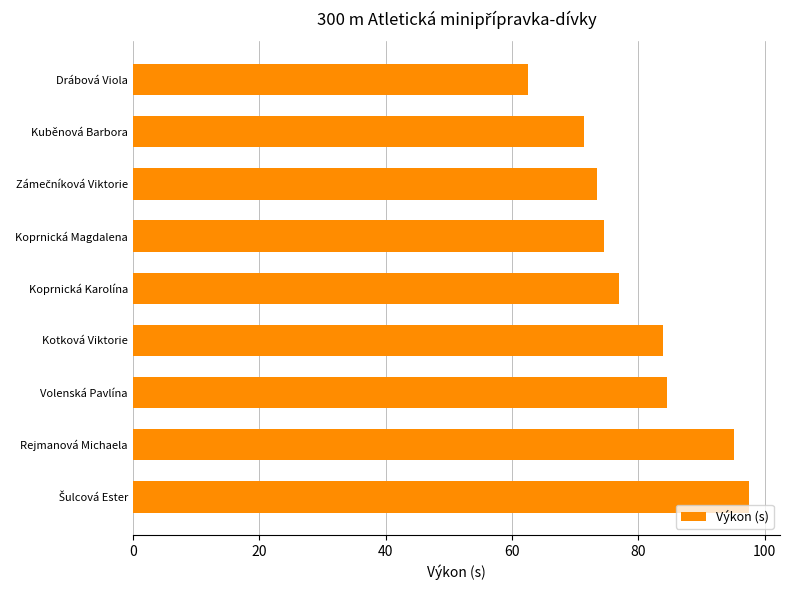

The chart shows a value of 84.5 at Volenská Pavlína. True or false?

True